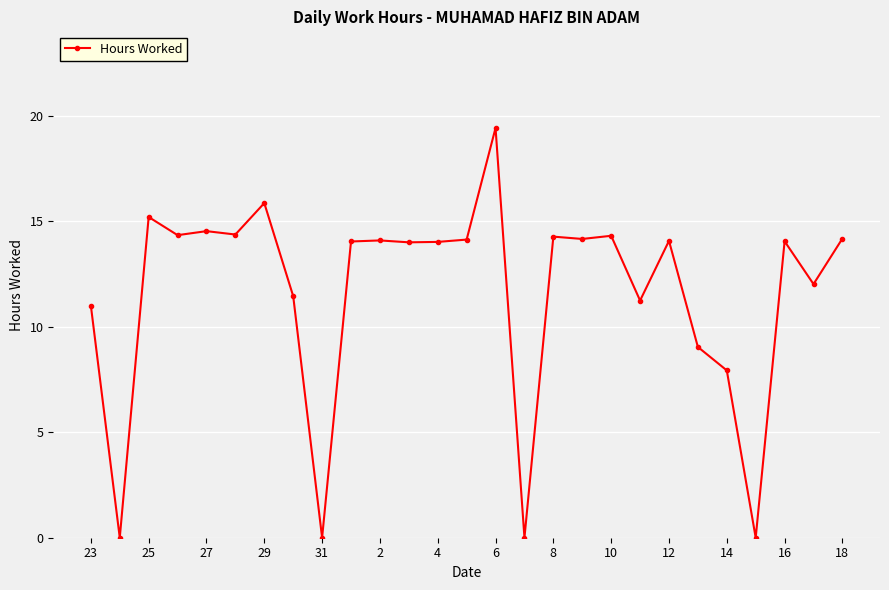

True or false: the data has more than 2 interior local peaks.

True